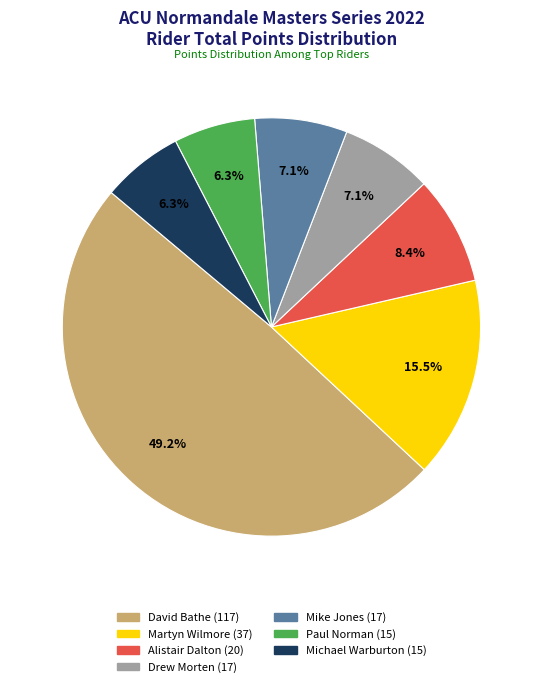

How many slices are in this pie chart?

7